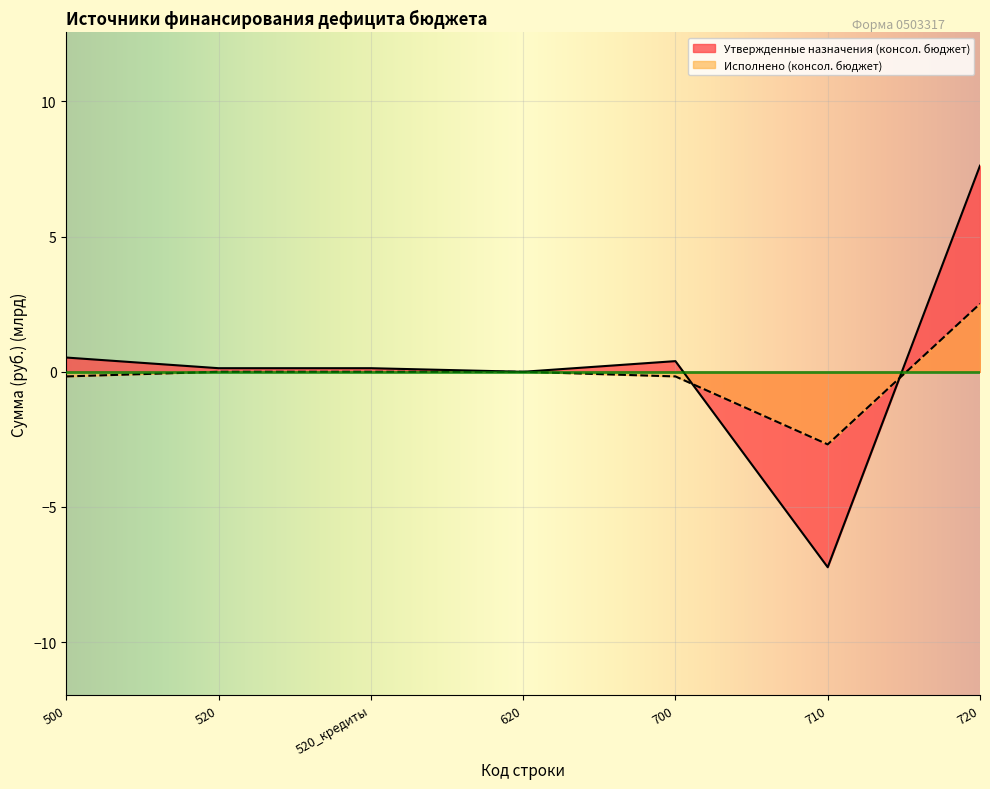

At which category is the sum across all series the highest?

720